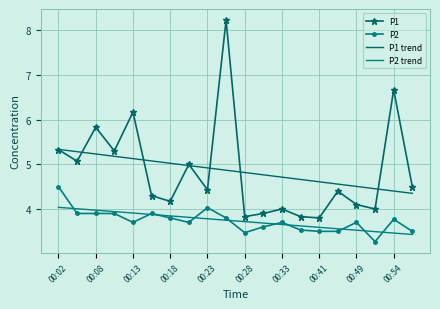

True or false: P1 trend and P2 cross at least once.

False